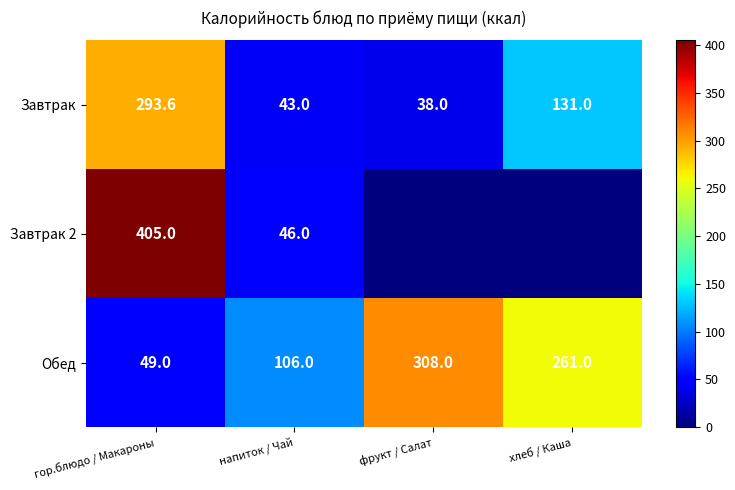

How many categories are shown in the chart?

4